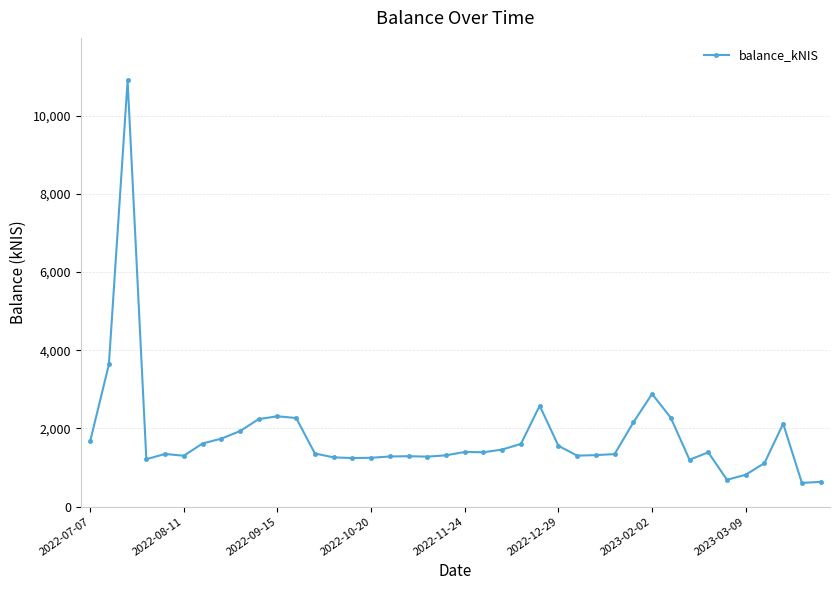

What is the value of the 30th point from the left?

2150.3